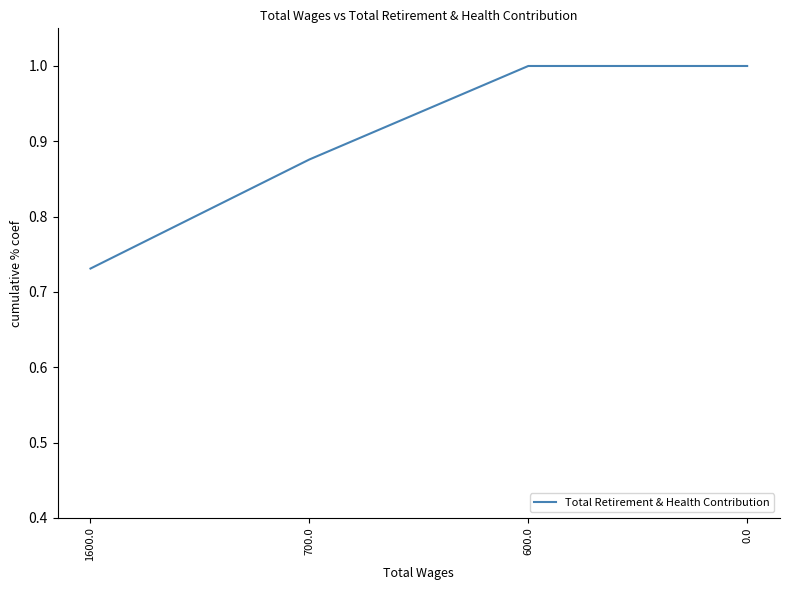

Read the value at 0.0.

1.0